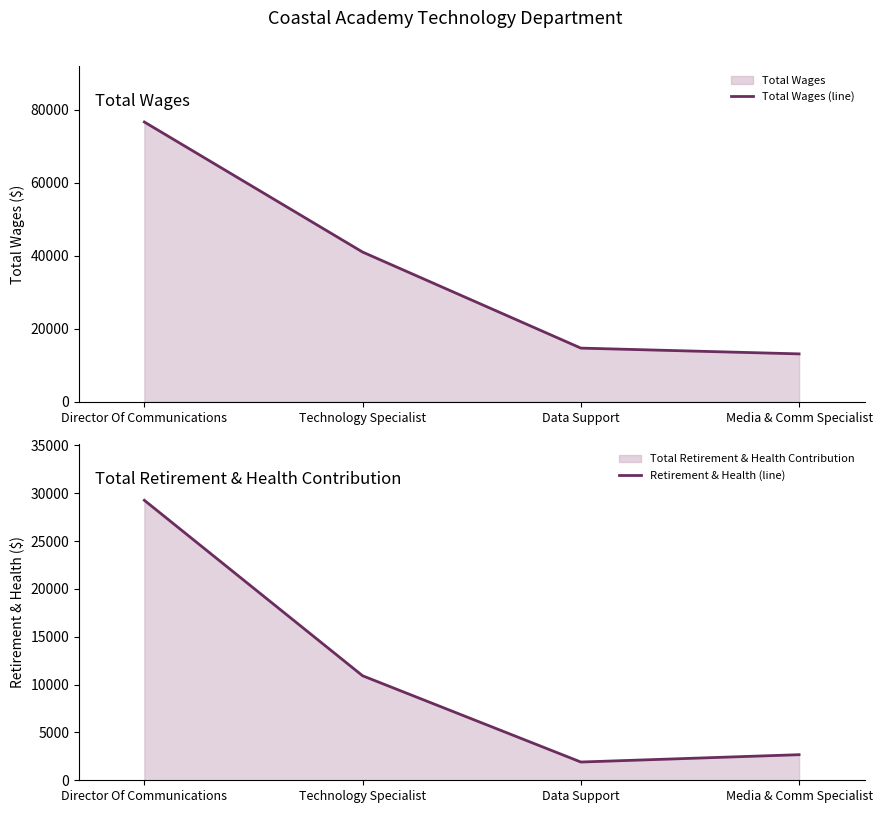

Rank the categories by Retirement & Health (line) value from highest to lowest.

Director Of Communications, Technology Specialist, Media & Comm Specialist, Data Support